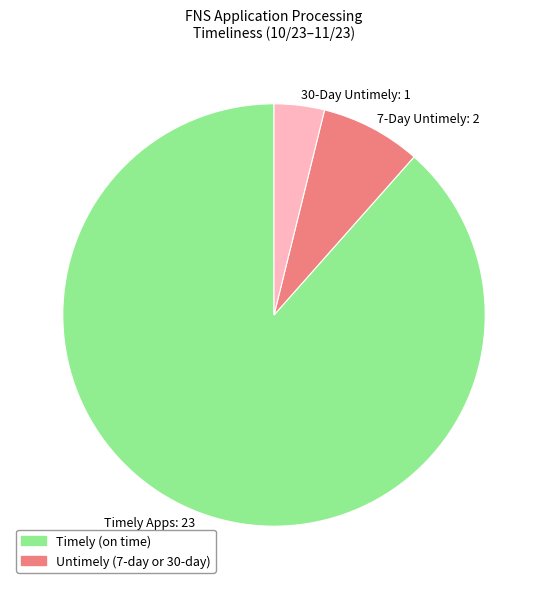

Does Timely Apps account for over 50% of the chart?

Yes